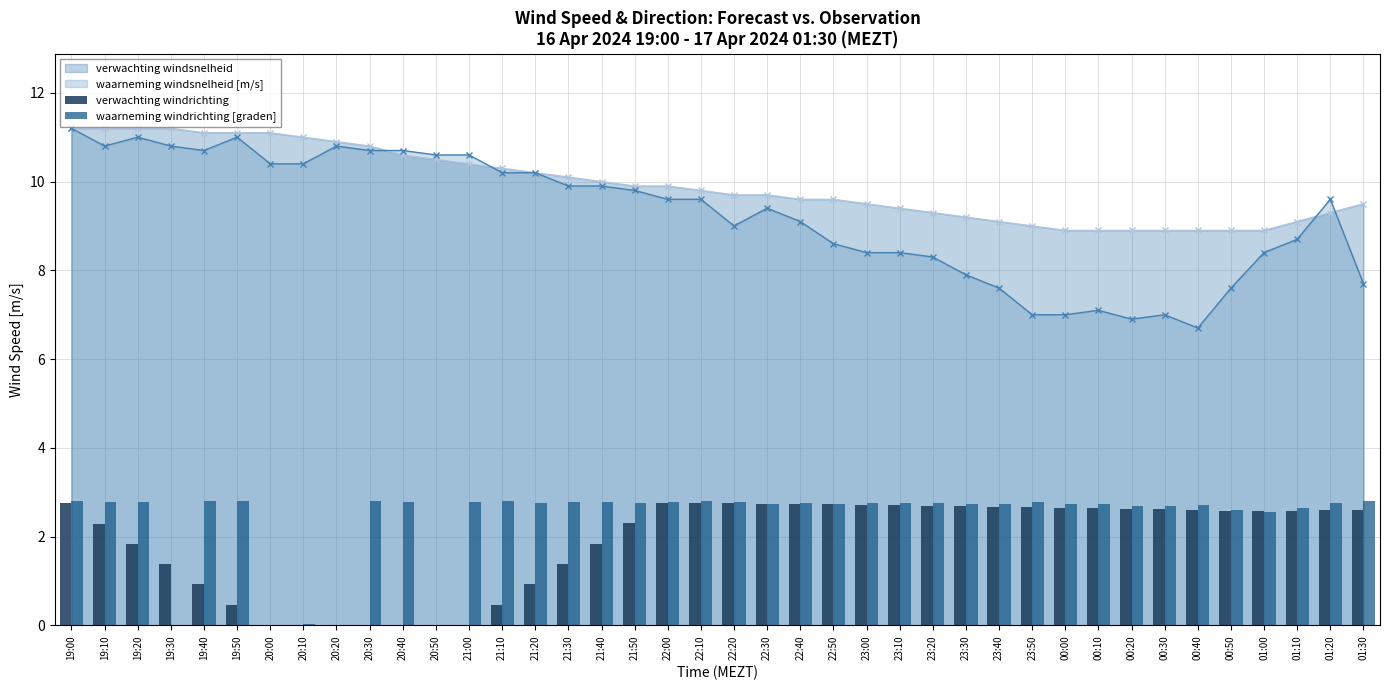

What is the highest value of the waarneming windrichting [graden] series?

2.8